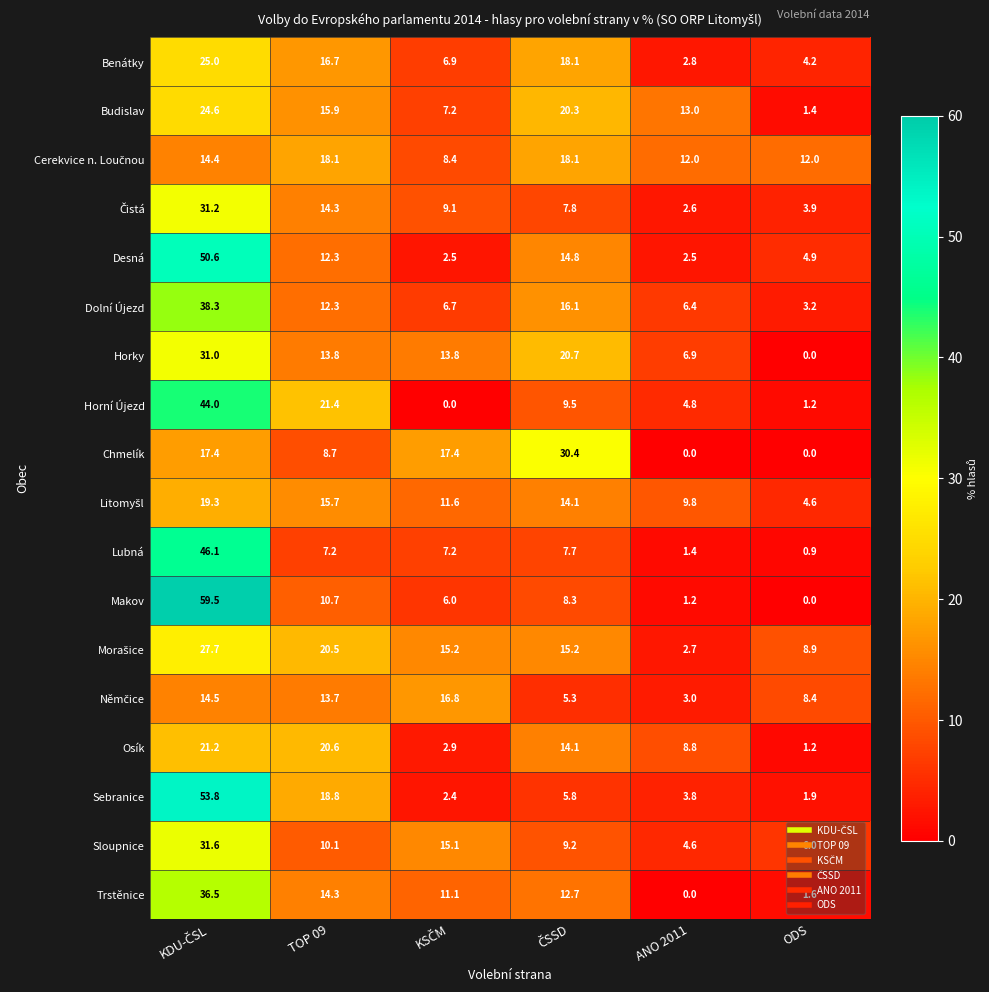

What is the total value across all series at ANO 2011?

86.3